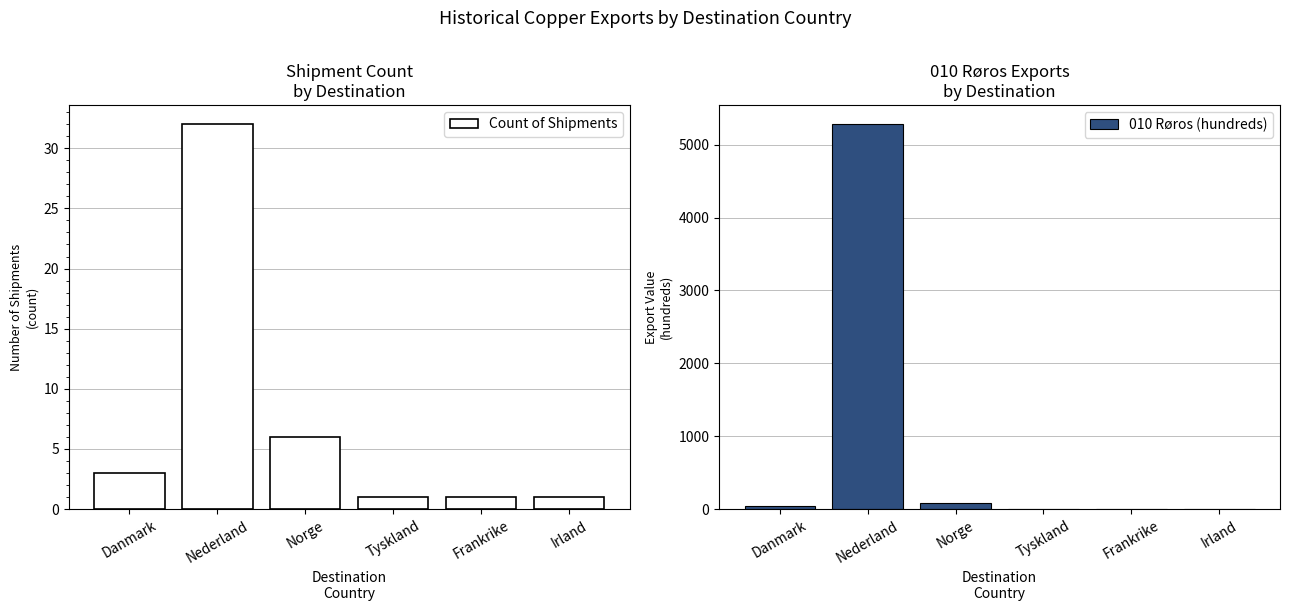

What value does the 010 Røros (hundreds) series have at Irland?

7